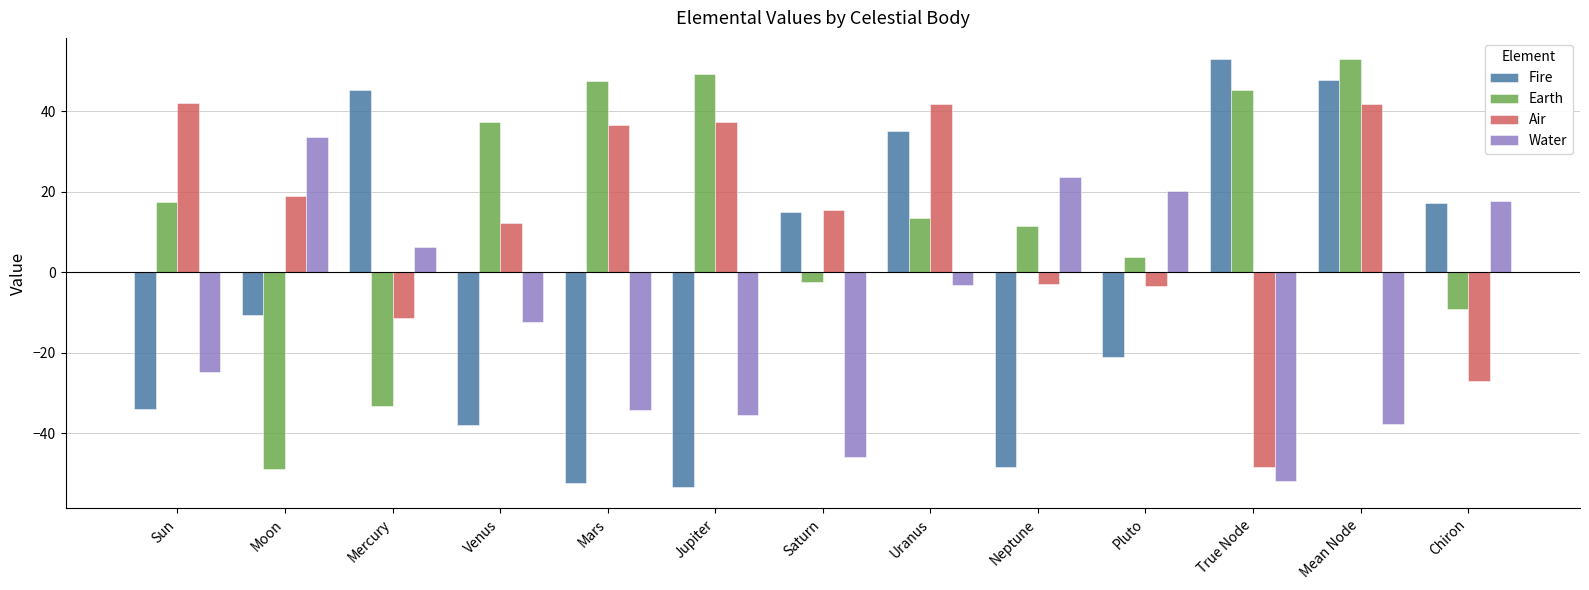

What value does the Earth series have at Venus?

37.3